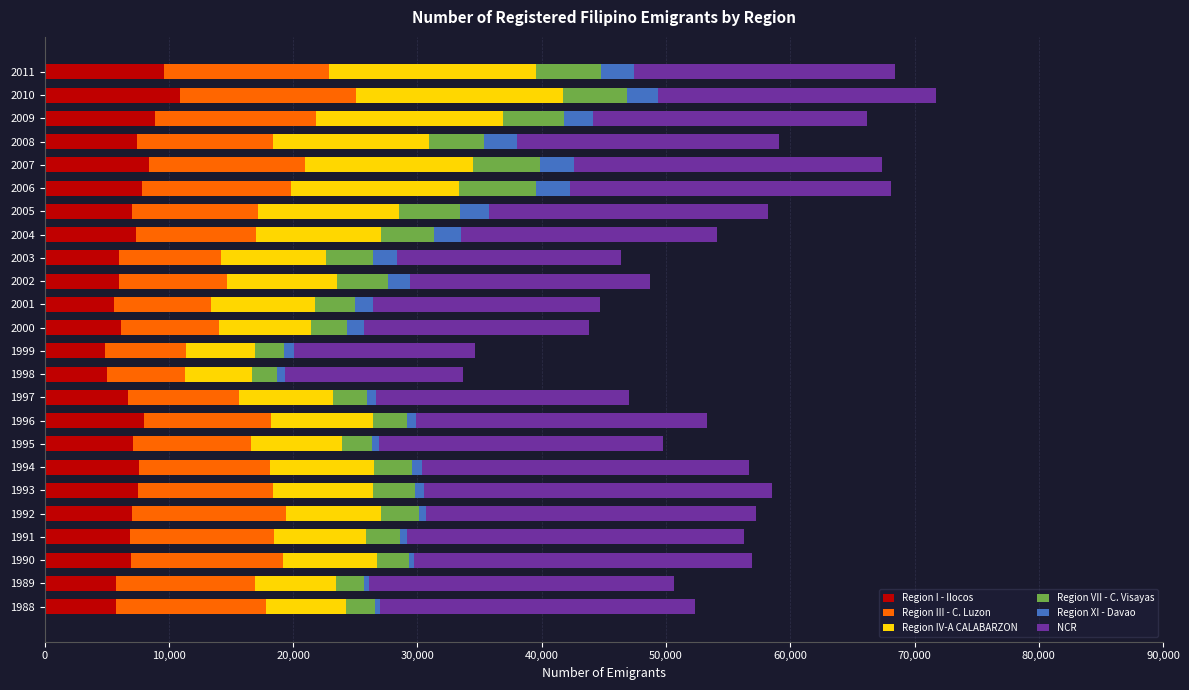

What is the sum of all Region I - Ilocos values?

170193